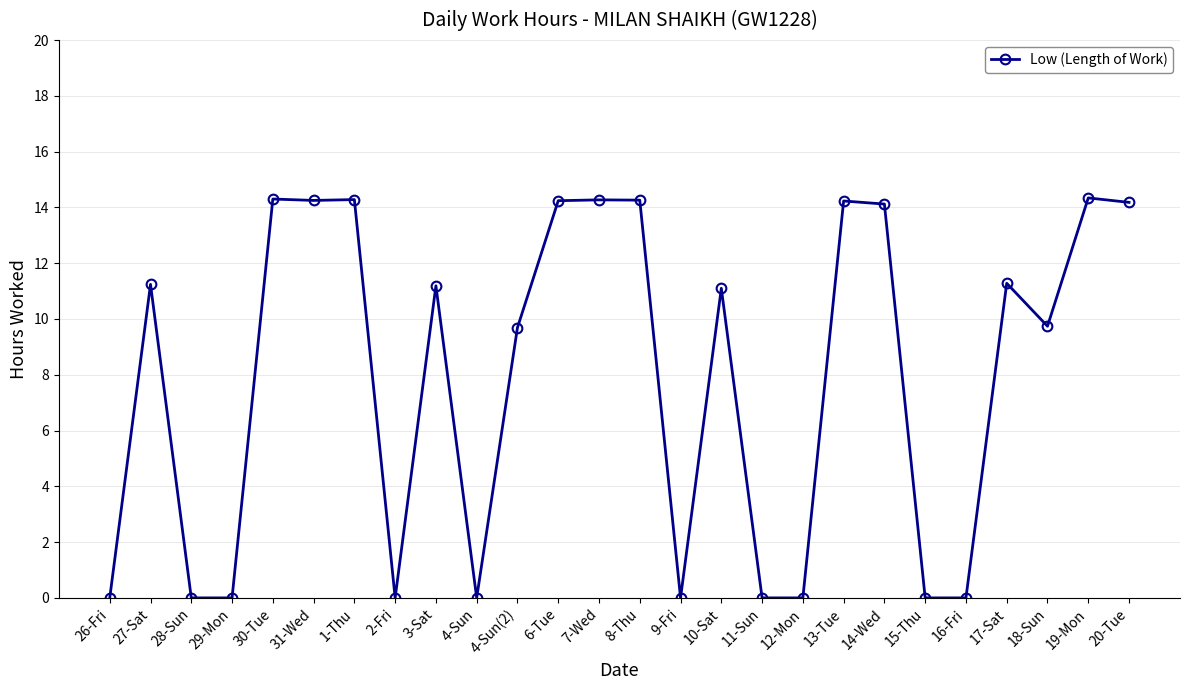

Is it true that the value at 7-Wed is 14.3?

True